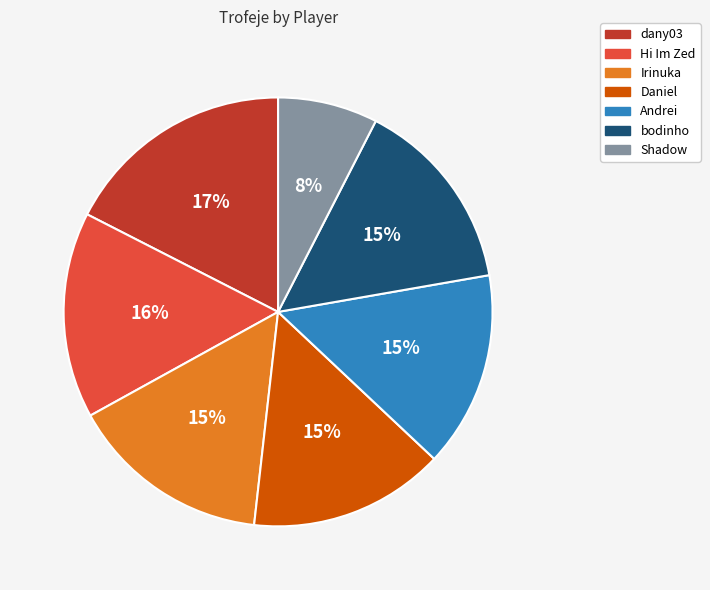

The Irinuka slice represents 25% of the pie. True or false?

False